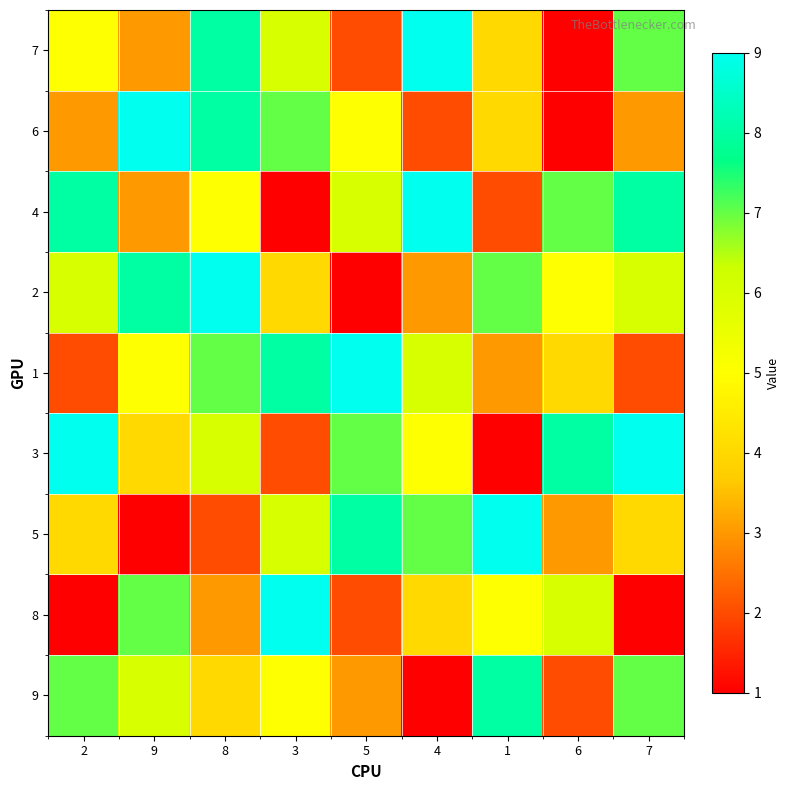

At which label does 7 reach its minimum?

6